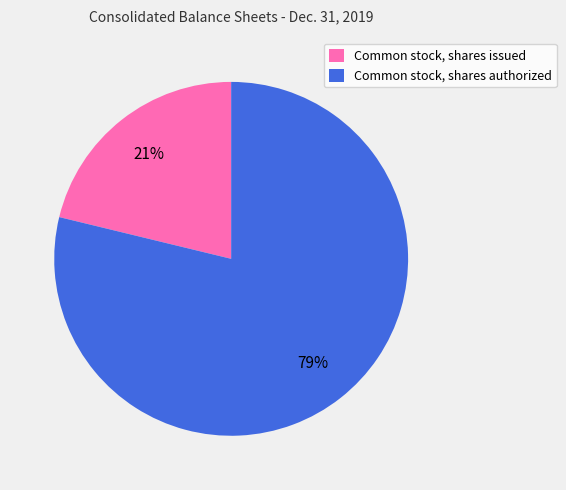

Which category accounts for the majority?

Common stock, shares authorized